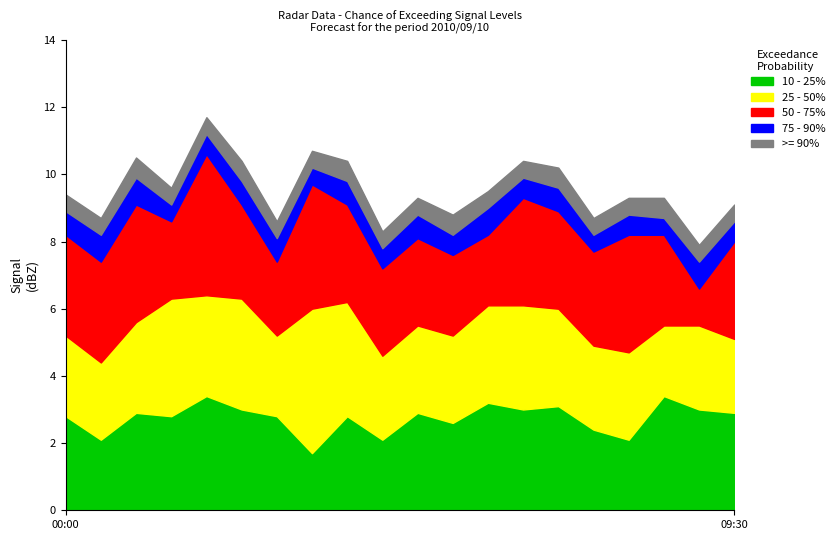

The value of >= 90% at 07:30 is 0.5. True or false?

True